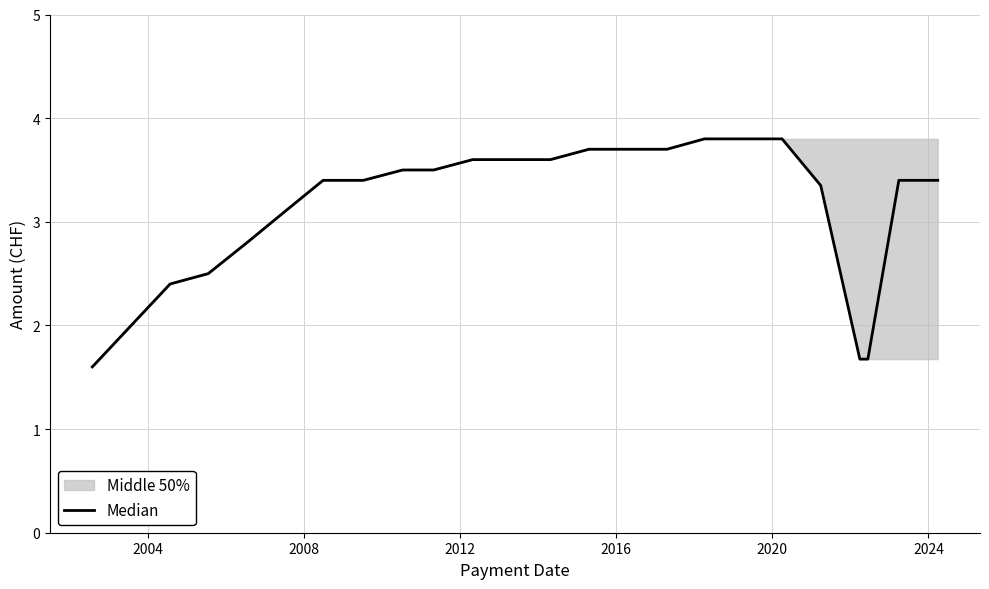

What is the greatest value displayed?

3.8